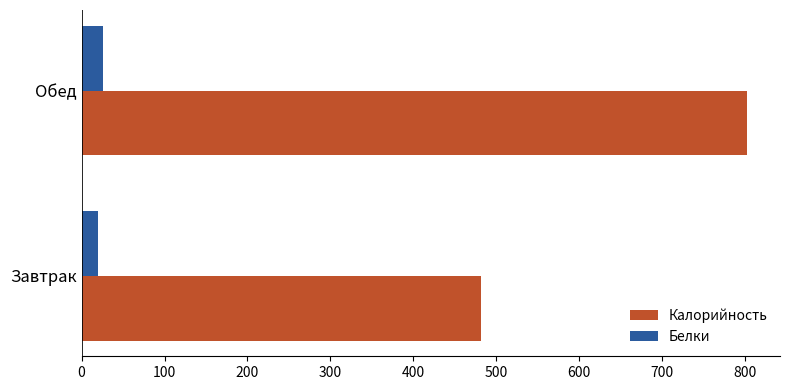

How many data points does each series have?

2